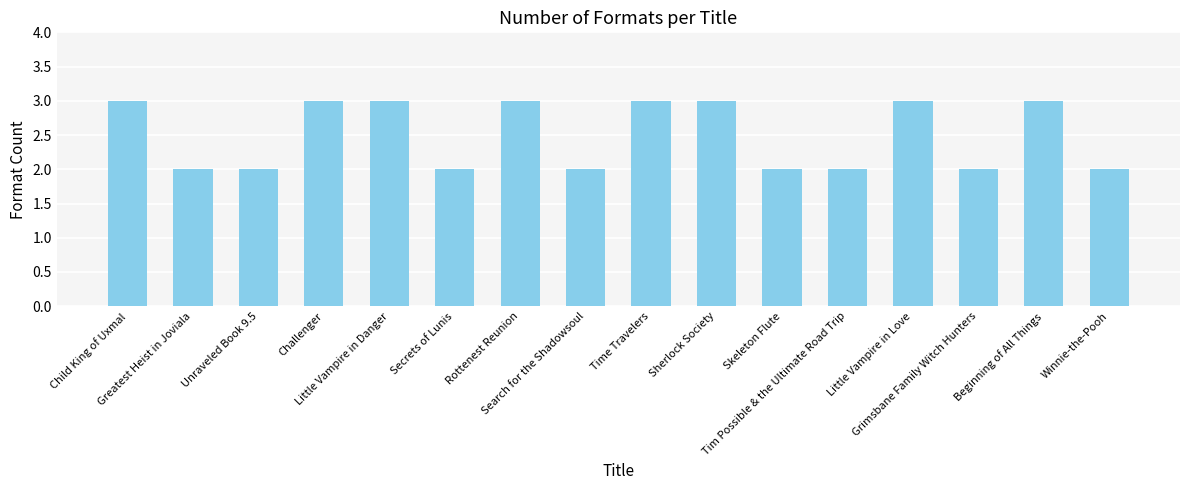

What is the sum of all values?

40